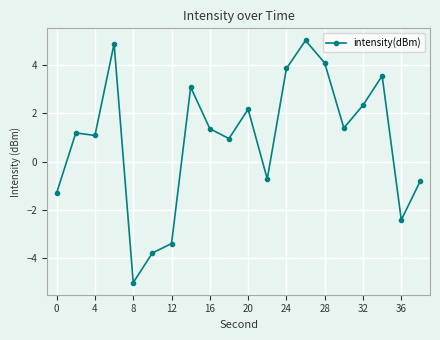

How many points are higher than both their immediate neighbors (excluding endpoints)?

6